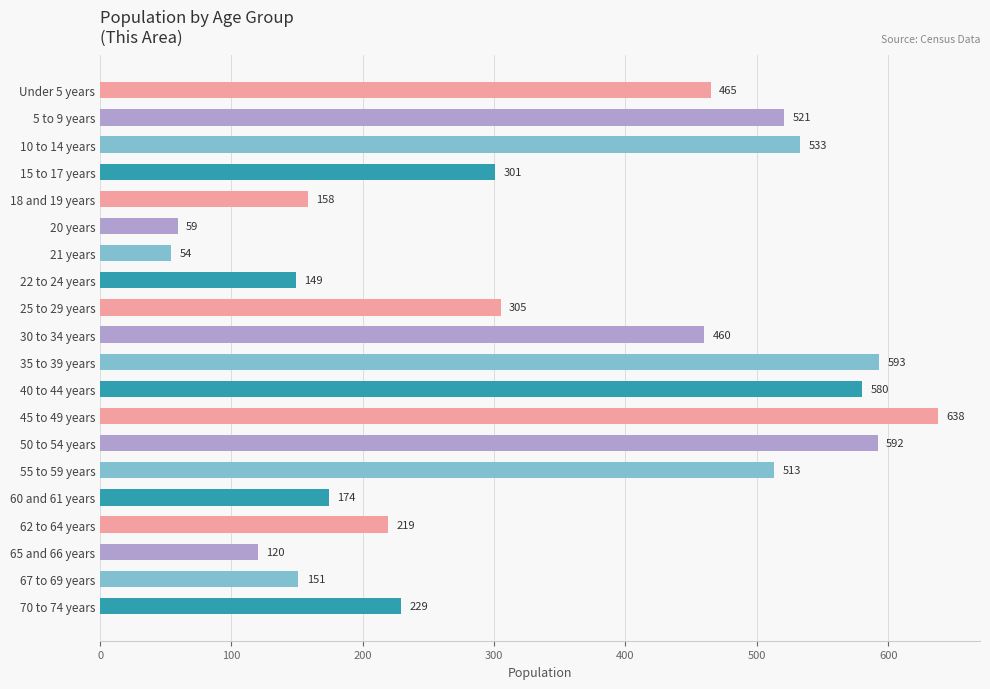

What is the label of the 7th bar from the bottom?

50 to 54 years